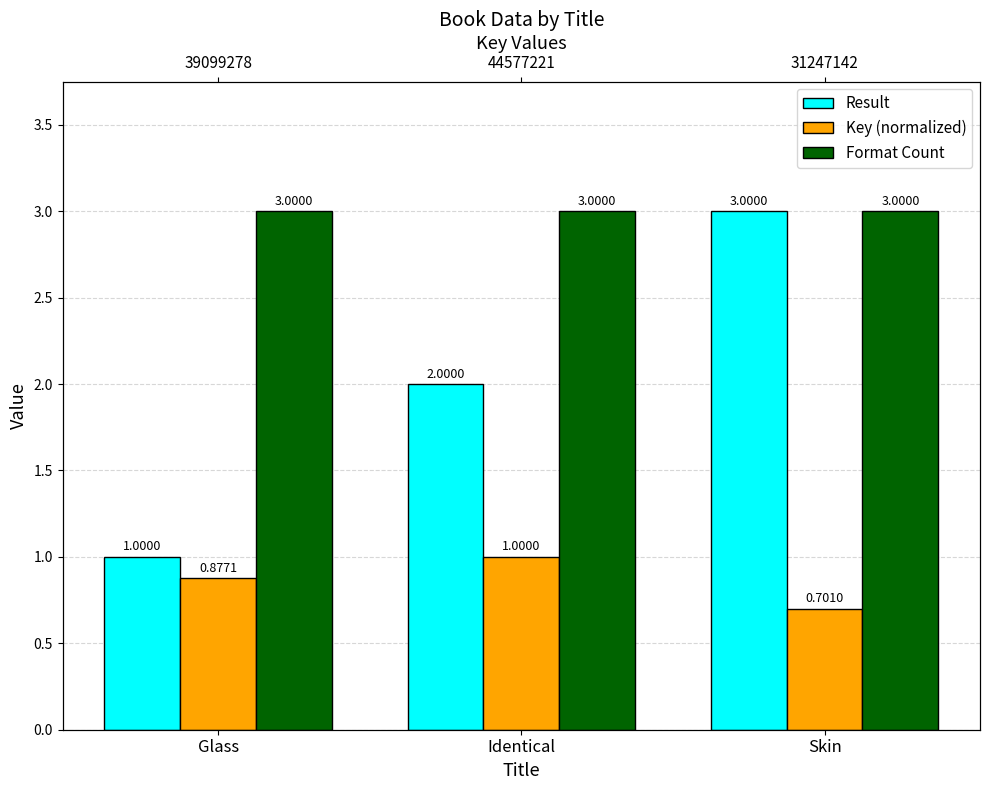

Which series changed the most between Glass and Identical?

Result